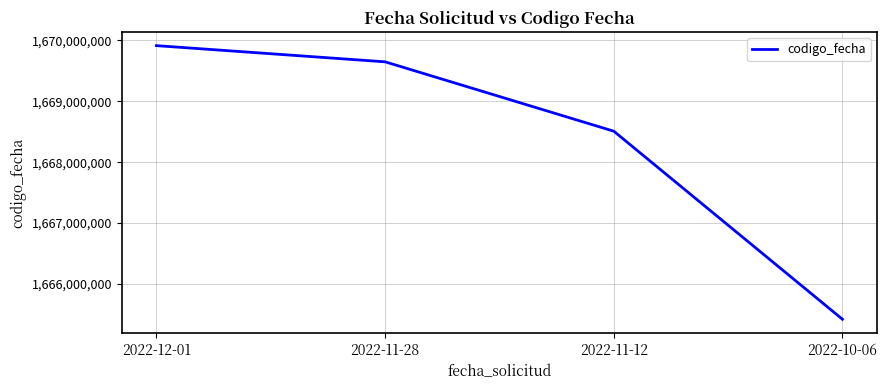

What is the sum of all values?

6673490642